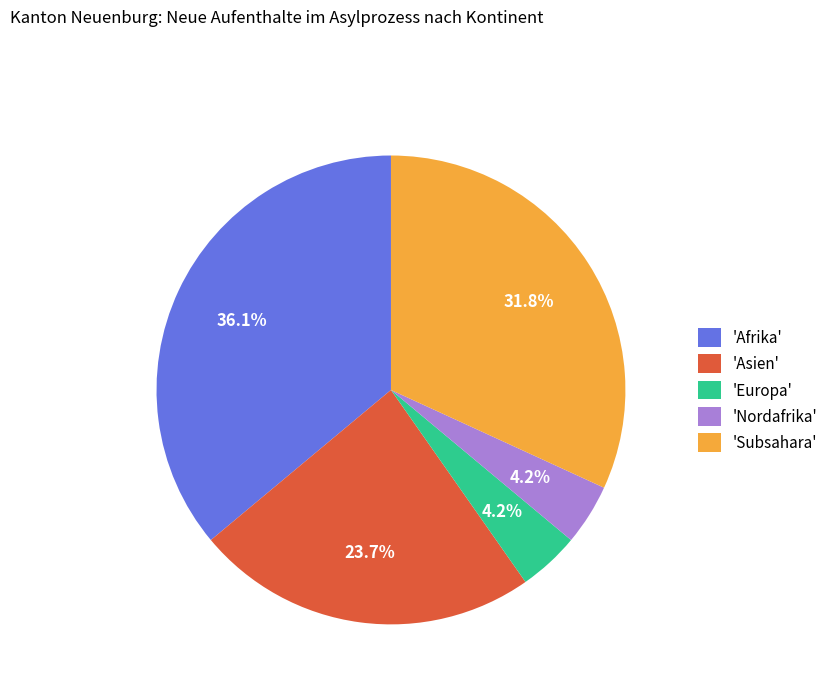

Which category has the biggest portion of the pie?

'Afrika'